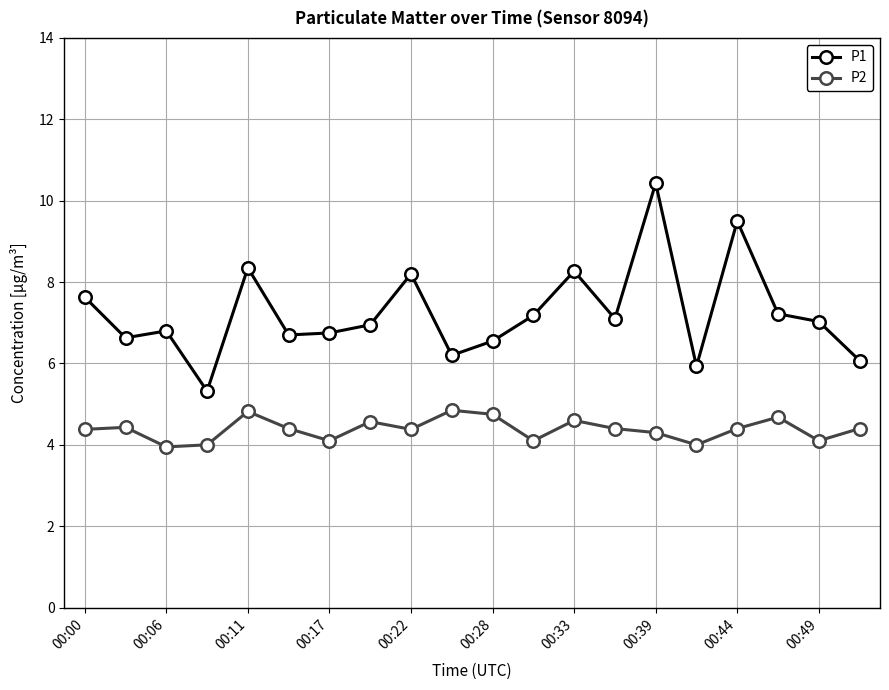

What is the value of the P1 point at the 10th from the left?

6.2